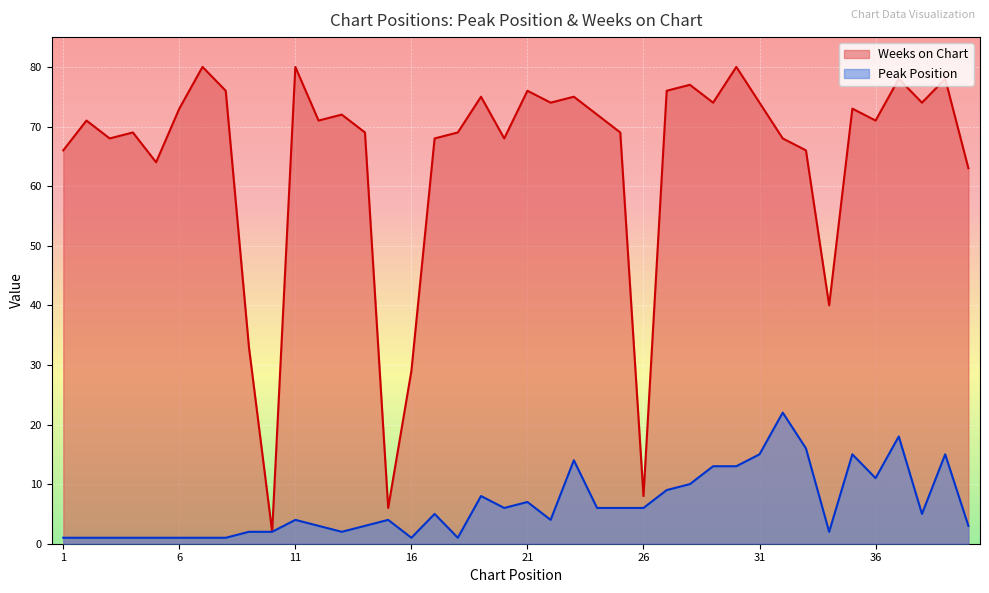

The Peak Position series shows 1 at 6. True or false?

True